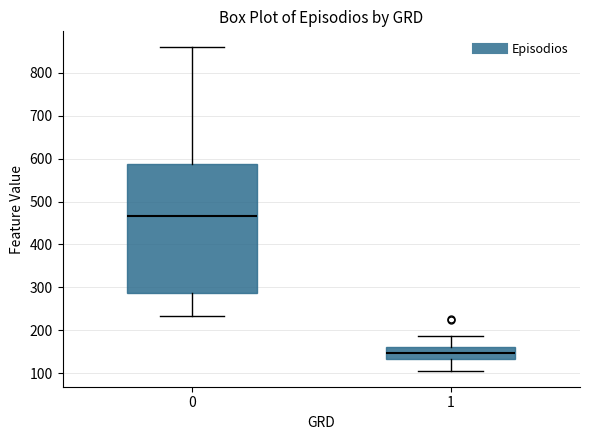

Which box is the tallest, from its lower edge to its upper edge?

0